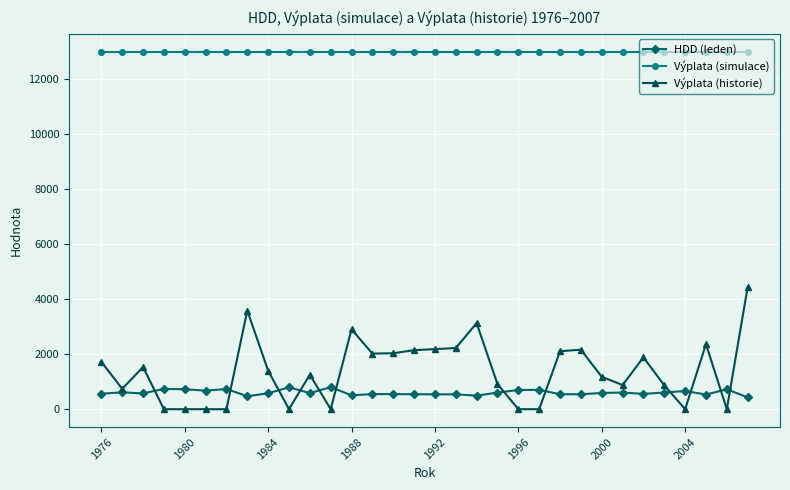

Which series has the widest spread of values?

Výplata (historie)